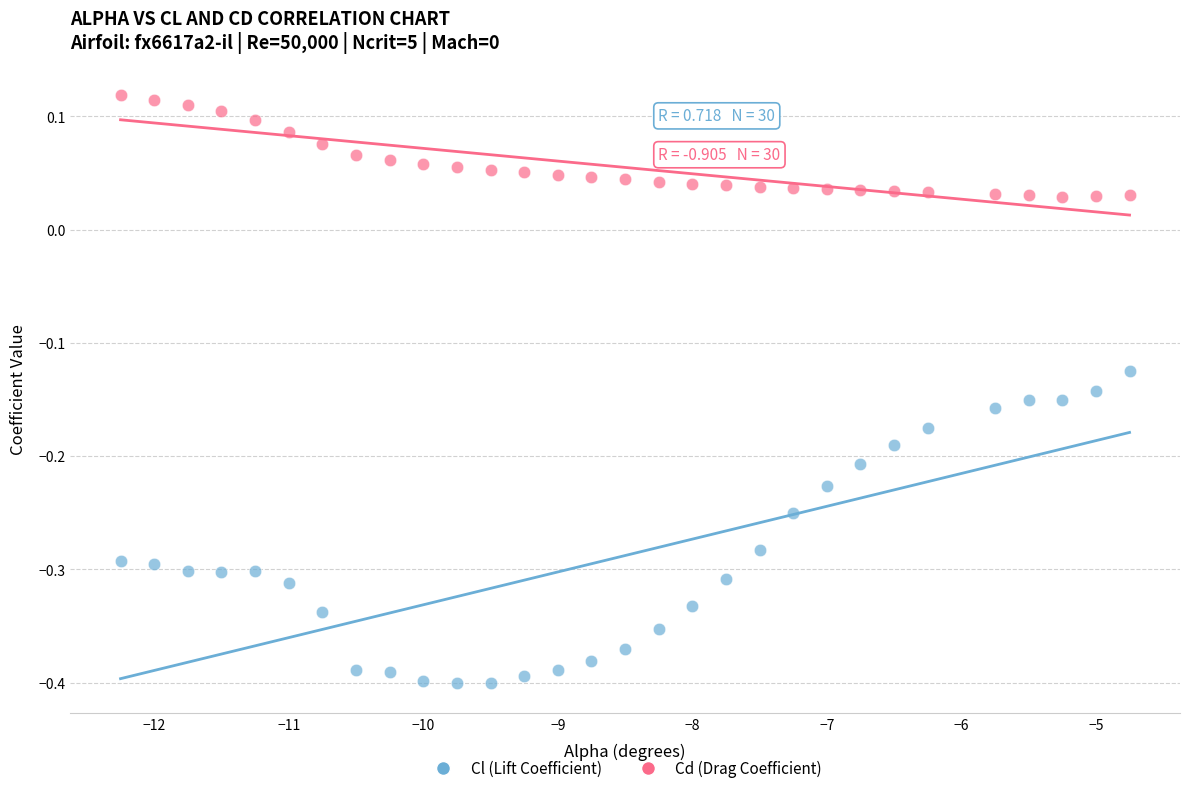

Which series contains the highest Y value?

Cd (Drag Coefficient)